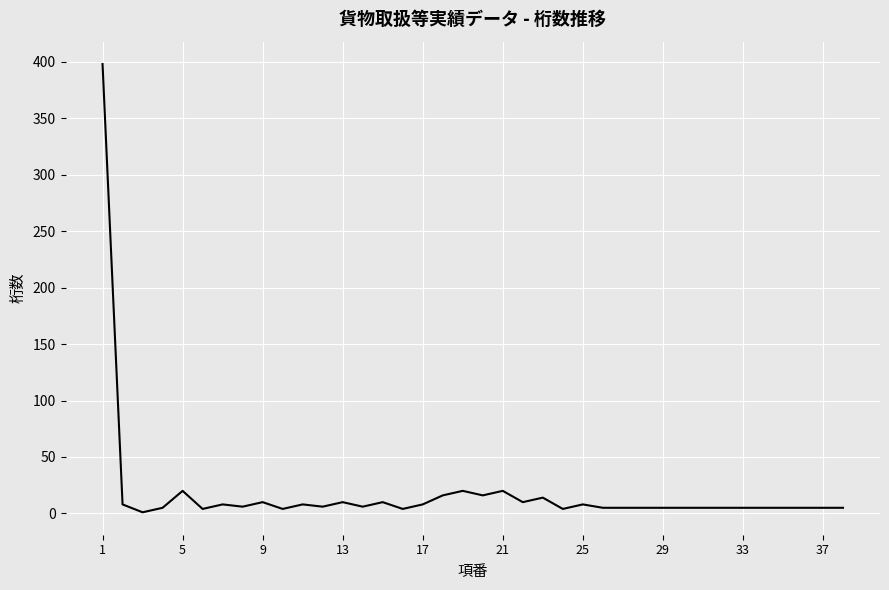

What is the greatest value displayed?

398